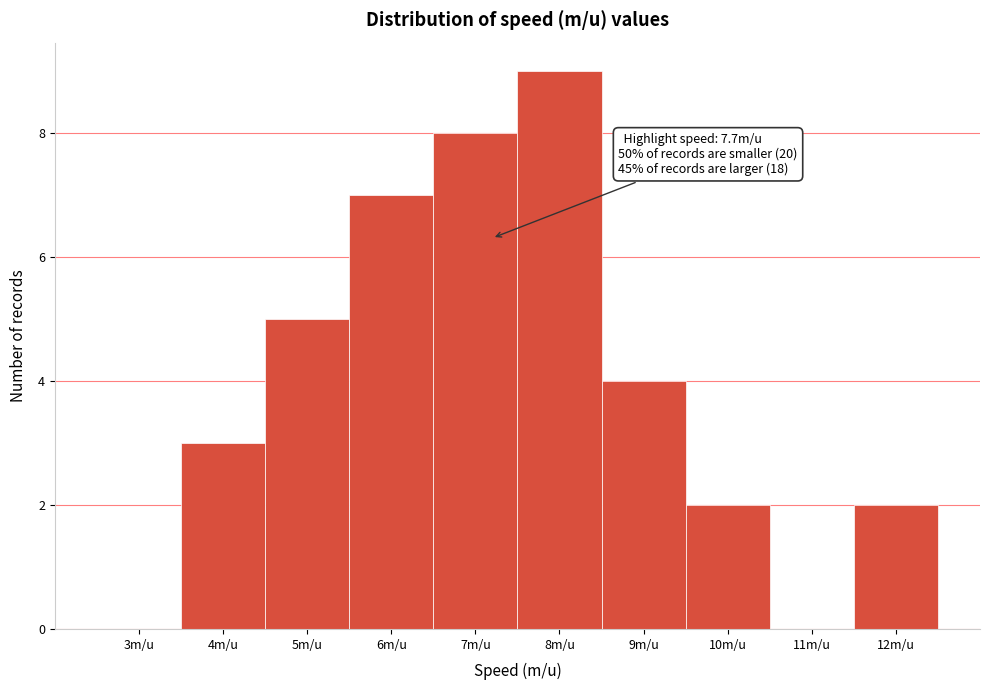

Reading right to left, extract all data points from this chart.

12m/u=2	11m/u=0	10m/u=2	9m/u=4	8m/u=9	7m/u=8	6m/u=7	5m/u=5	4m/u=3	3m/u=0